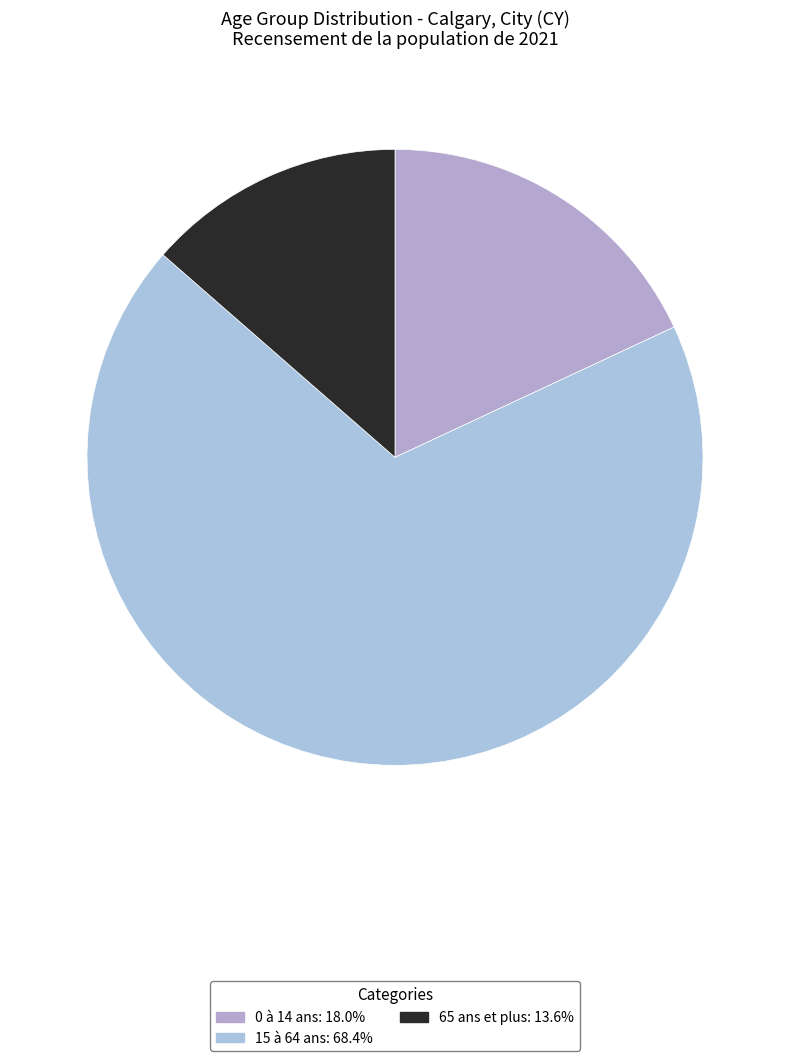

True or false: 65 ans et plus accounts for 1% of the total.

False